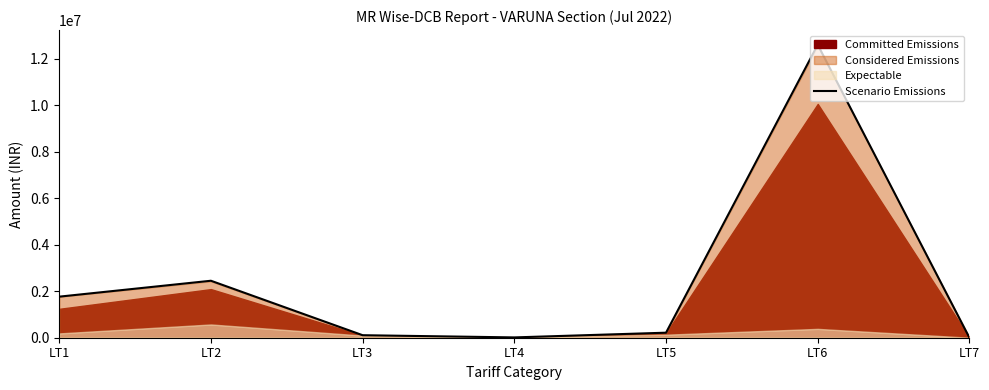

At which category does the data reach its first local valley?

LT4